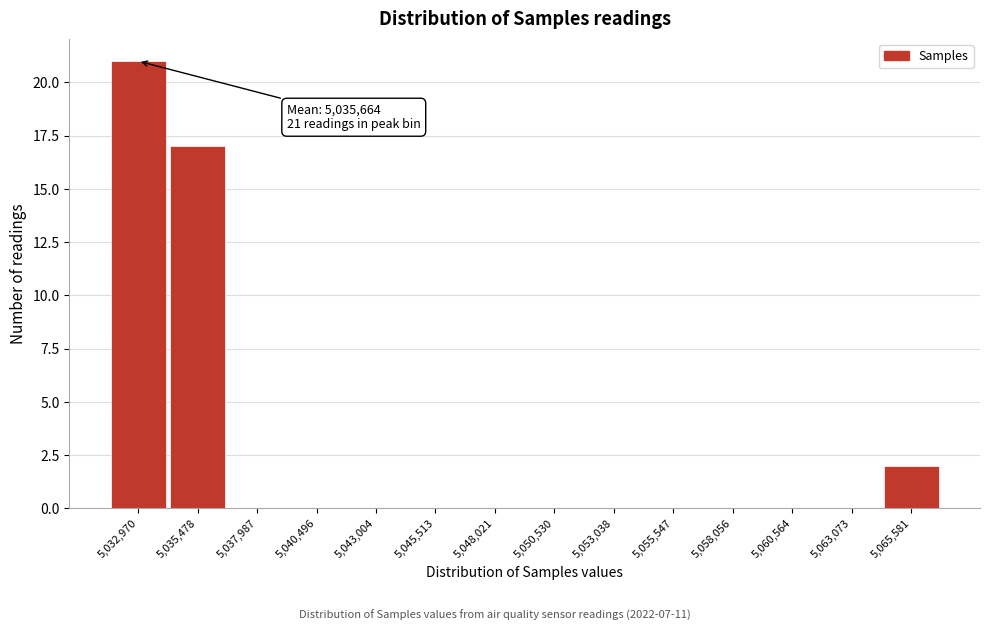

Which range on the x-axis has the tallest bar?

5031500 to 5034000